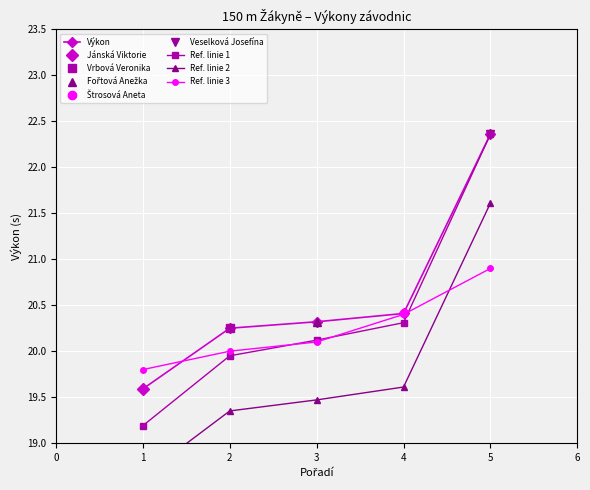

True or false: Ref. linie 1 and Ref. linie 2 intersect in this chart.

False